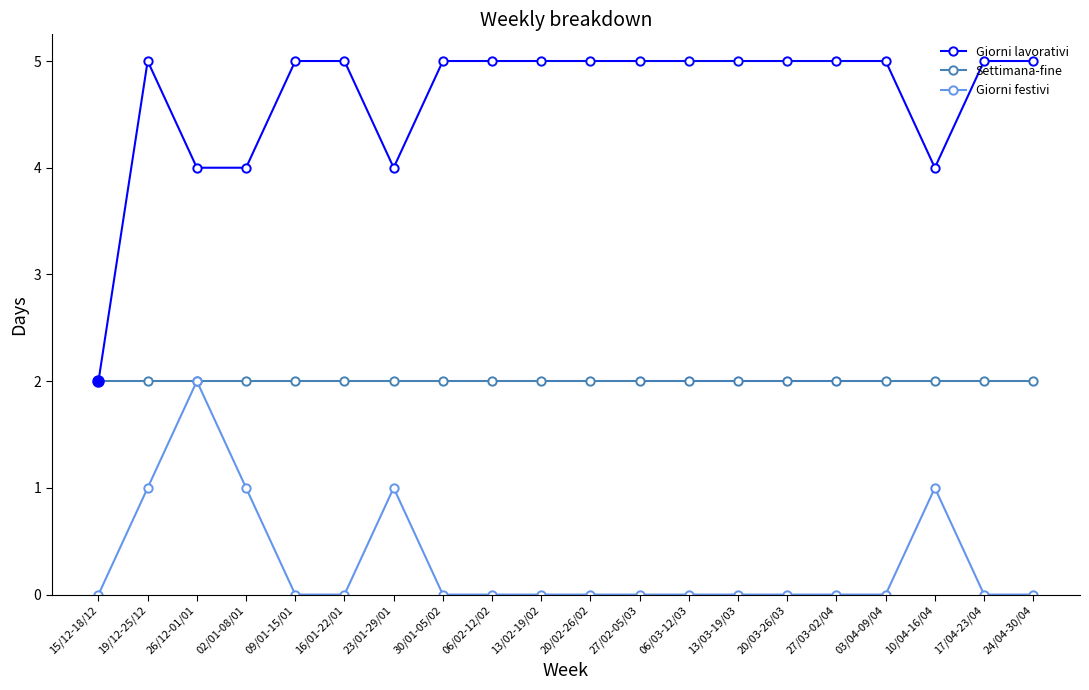

At 24/04-30/04, list the series in order from largest to smallest.

Giorni lavorativi, Settimana-fine, Giorni festivi